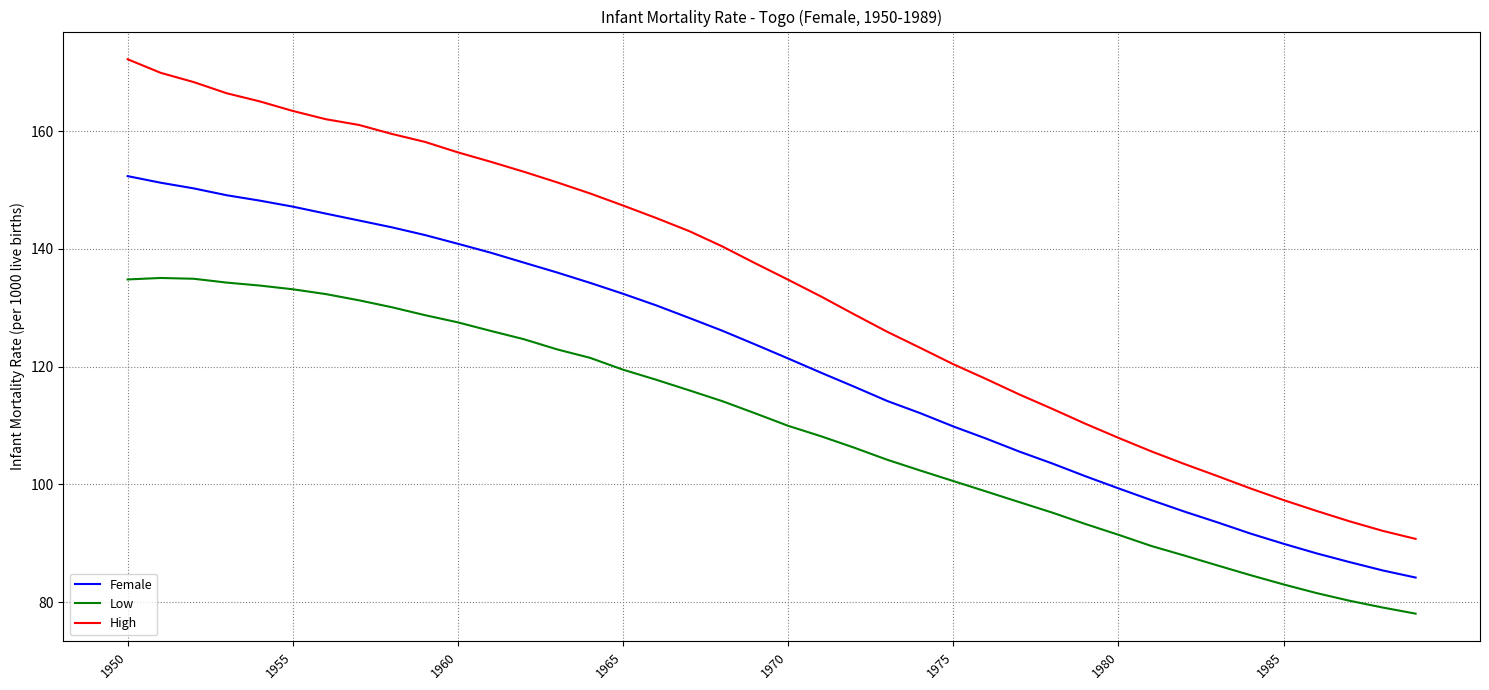

True or false: High and Female intersect in this chart.

False